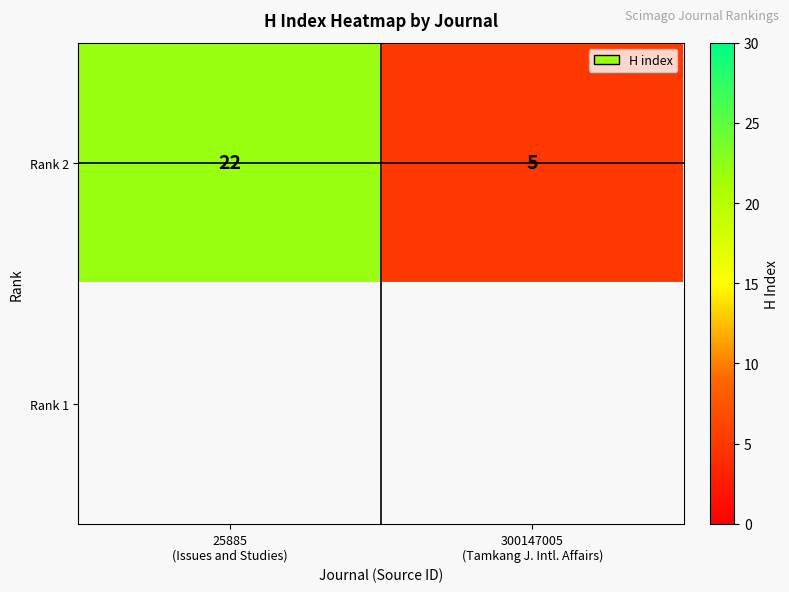

How many distinct data groups are displayed?

1